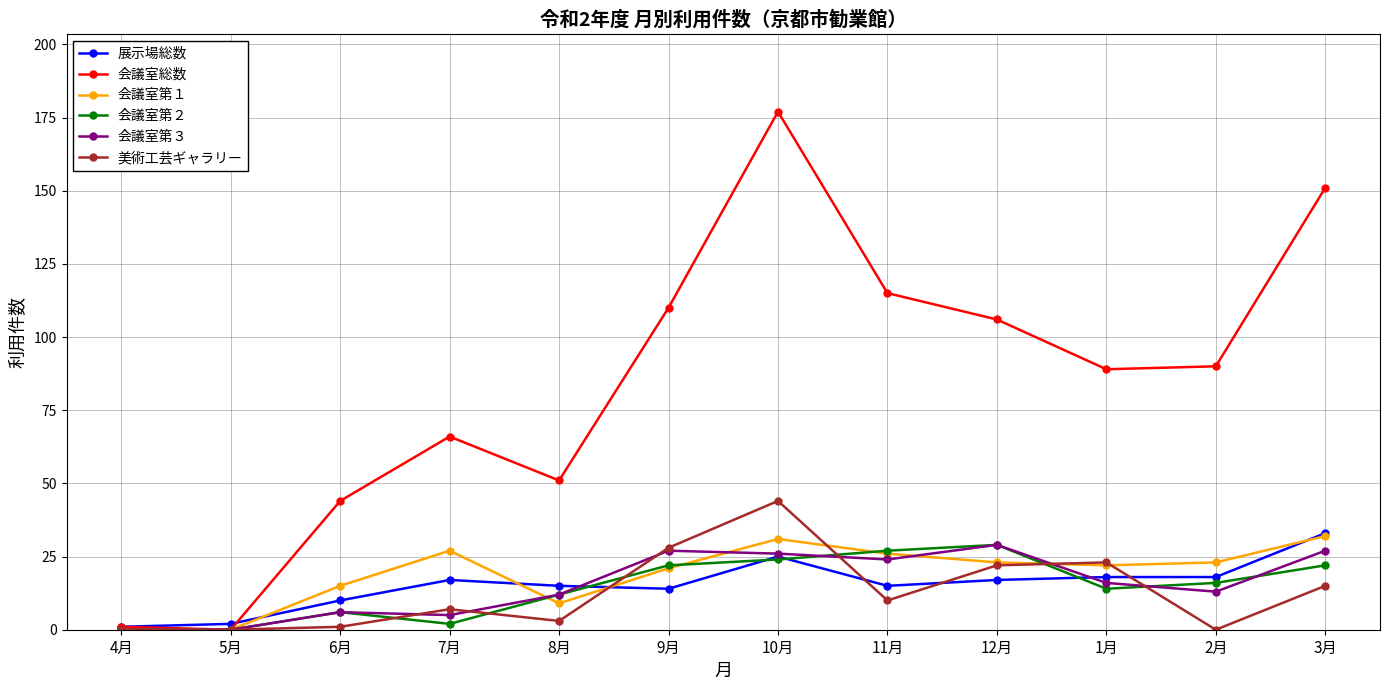

Between 2月 and 3月, which series saw the biggest shift?

会議室総数